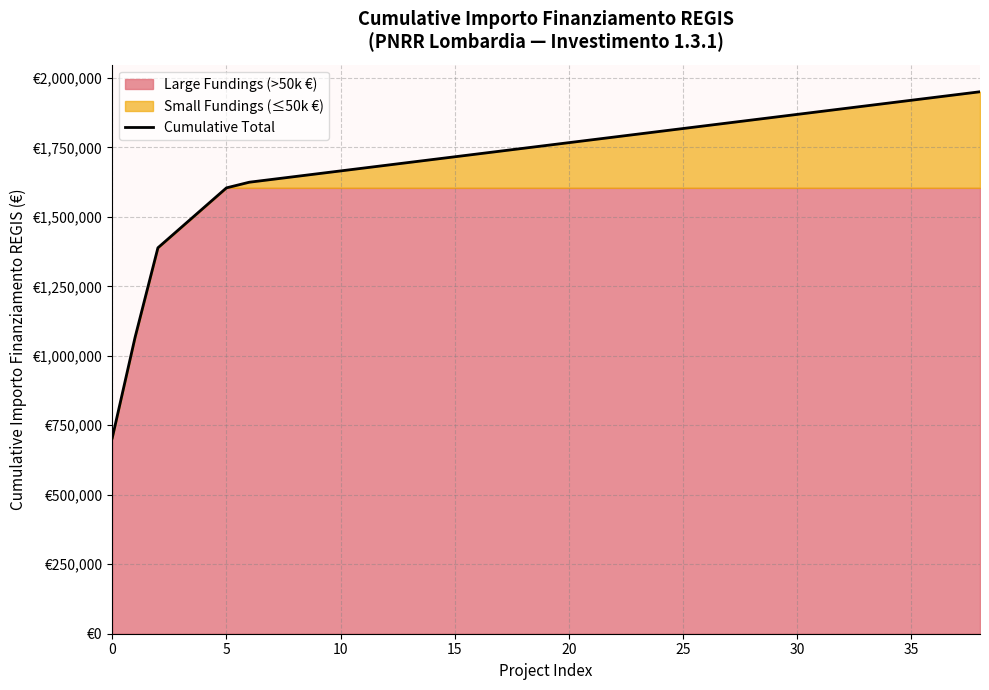

True or false: the data has more than 2 interior local peaks.

False